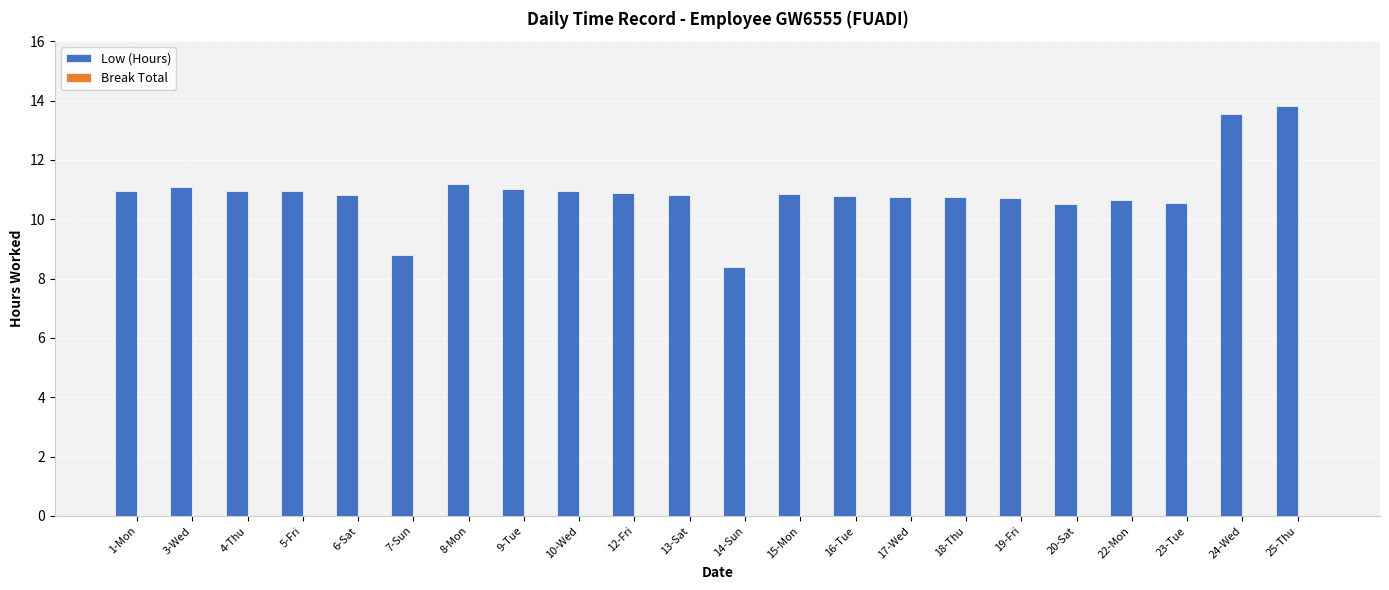

At which category does the chart reach its minimum across all series?

14-Sun